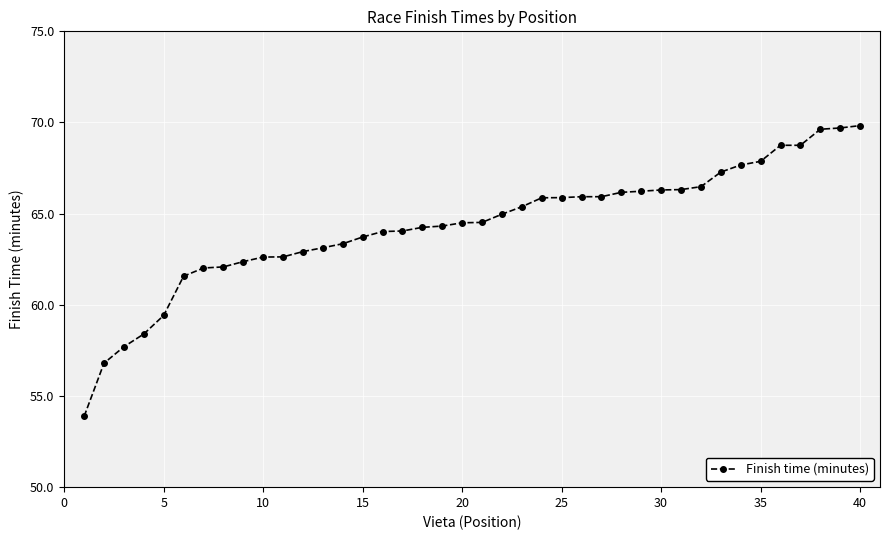

How many distinct data groups are displayed?

1